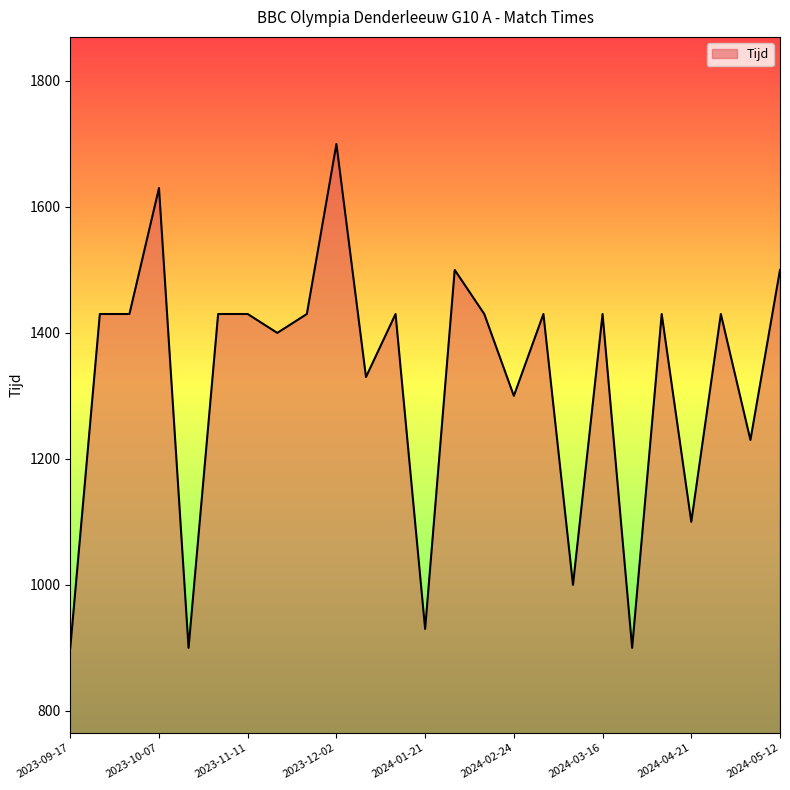

What is the difference between the maximum and minimum values?

800